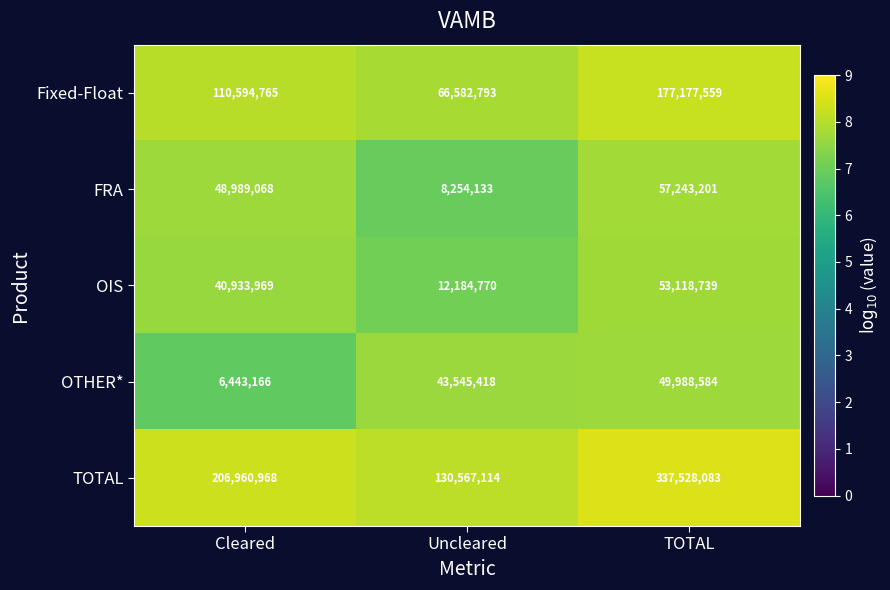

Reading right to left, transcribe all the data shown in this chart.

Fixed-Float: 177177559	66582793	110594765
FRA: 57243201	8254133	48989068
OIS: 53118739	12184770	40933969
OTHER*: 49988584	43545418	6443166
TOTAL: 337528083	130567114	206960968